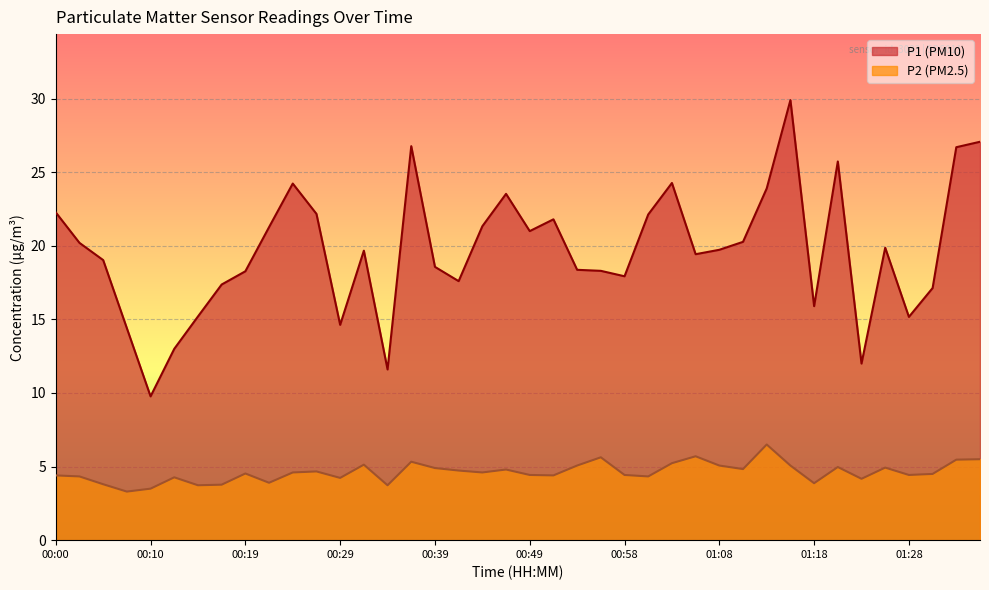

At how many categories does at least one series exceed 22?

12